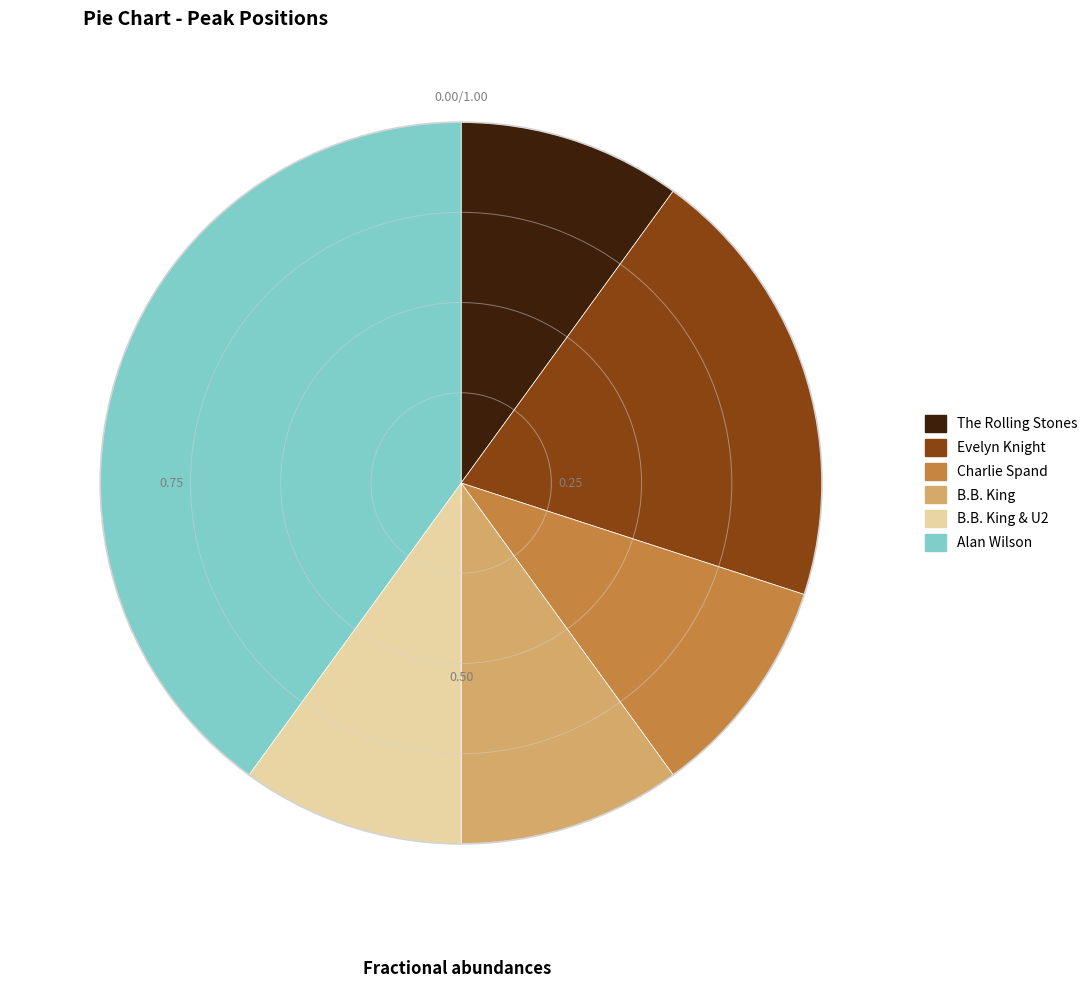

Which category has the biggest portion of the pie?

Alan Wilson